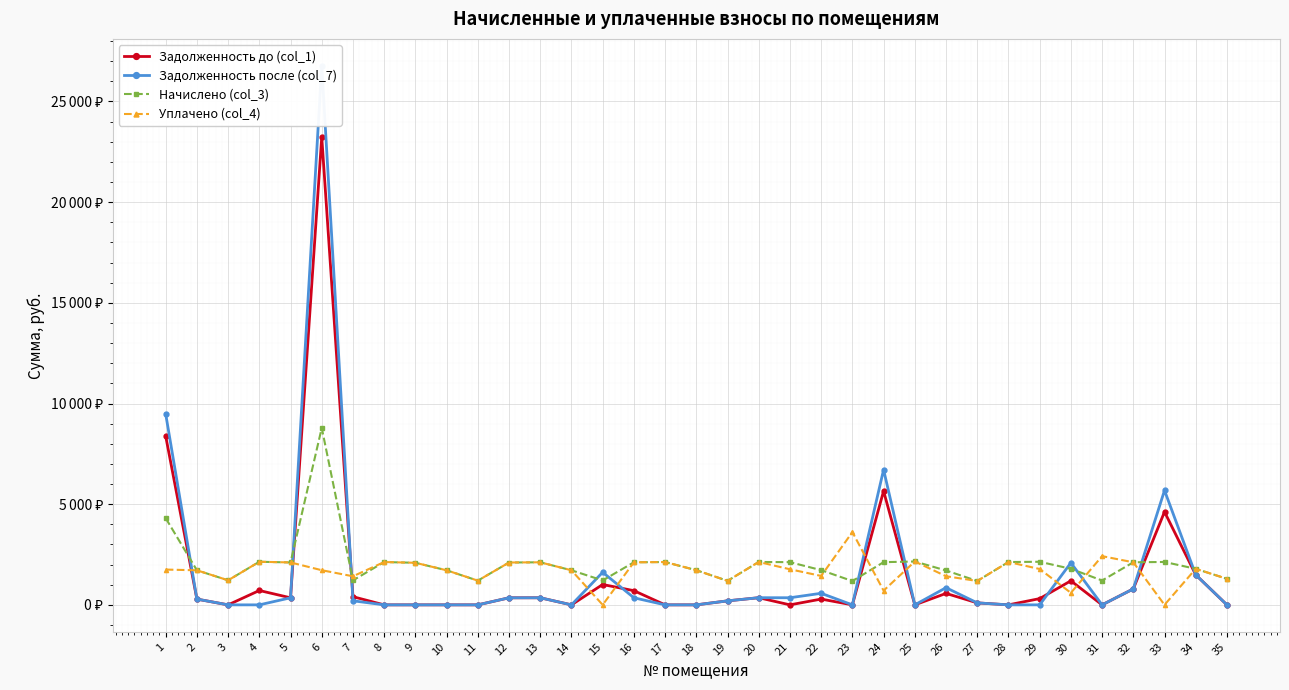

Is it true that Начислено (col_3) equals 1216.3 at 7?

True